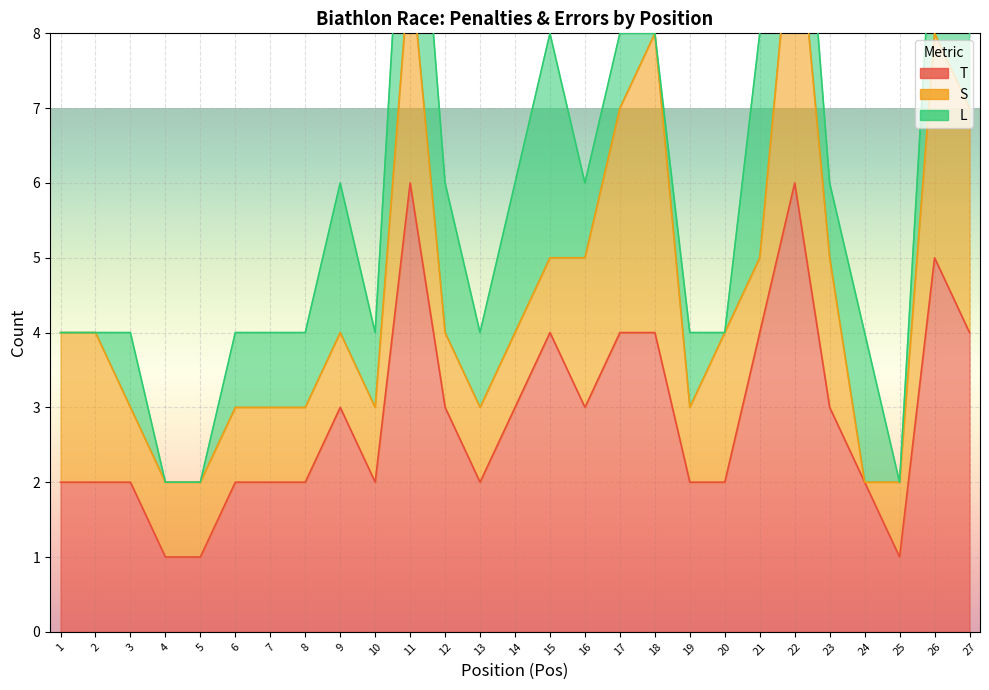

What is the difference between the T values at 4 and 15?

3